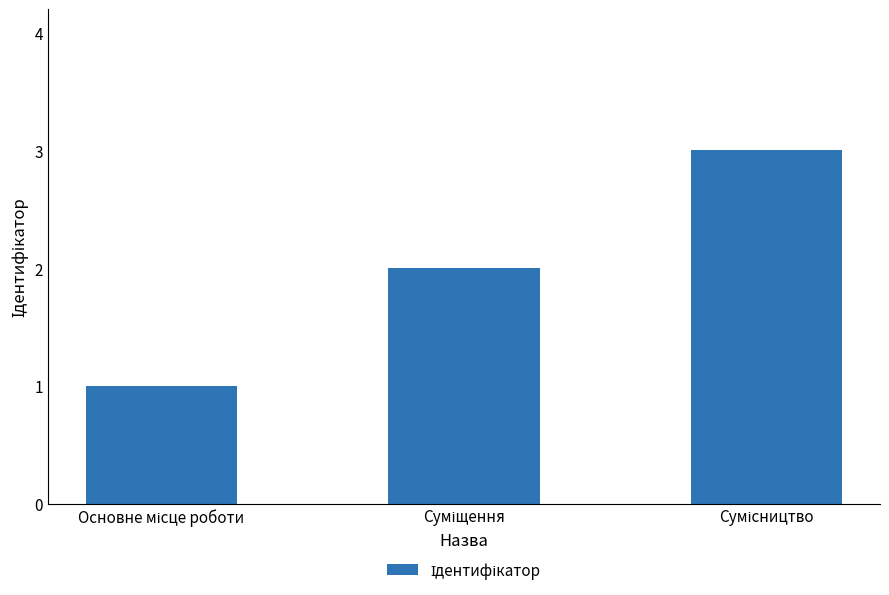

What is the greatest value displayed?

3